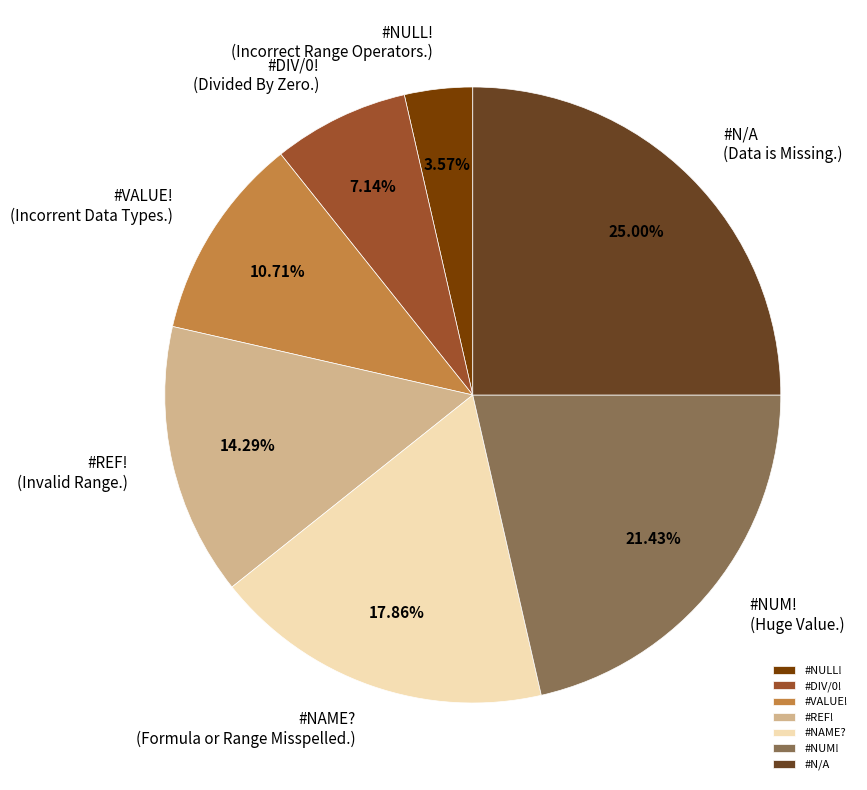

To the nearest percent, what is the difference between the largest and smallest slice percentages?

21%